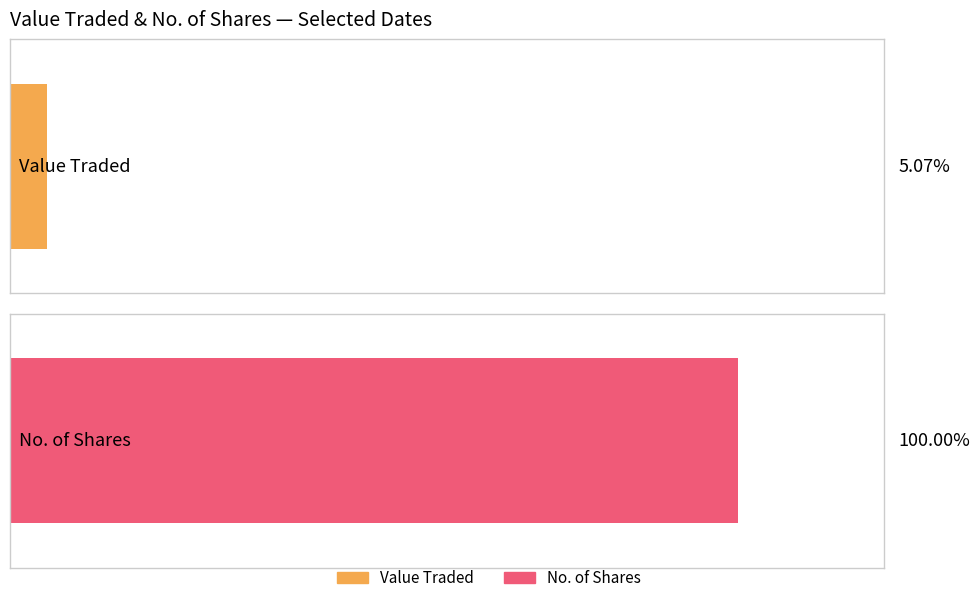

What is the sum of all No. of Shares values?

25465